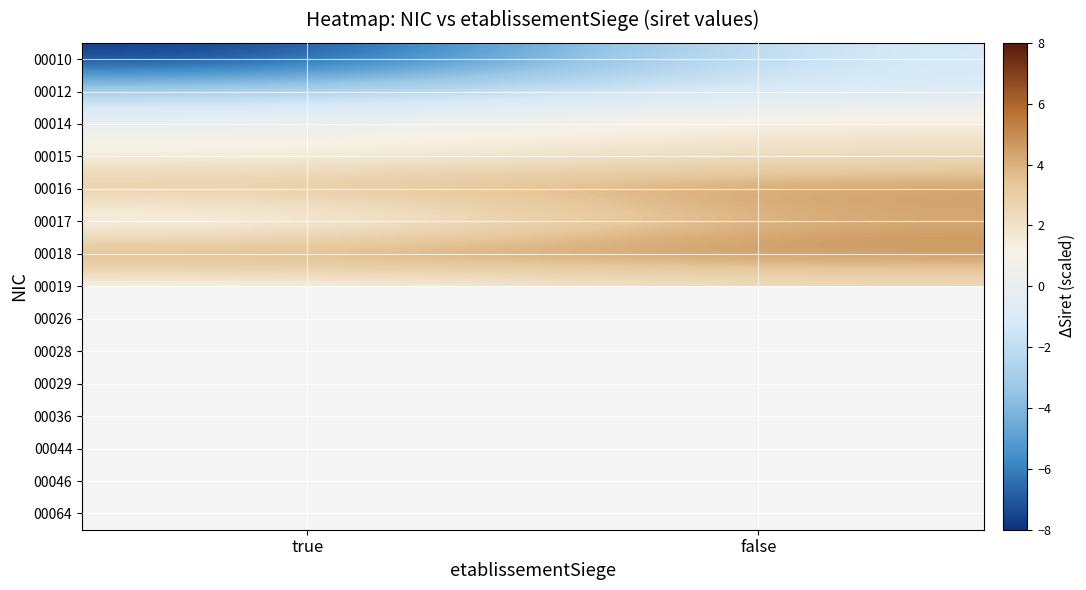

How many values in the 00017 series are below 4?

1